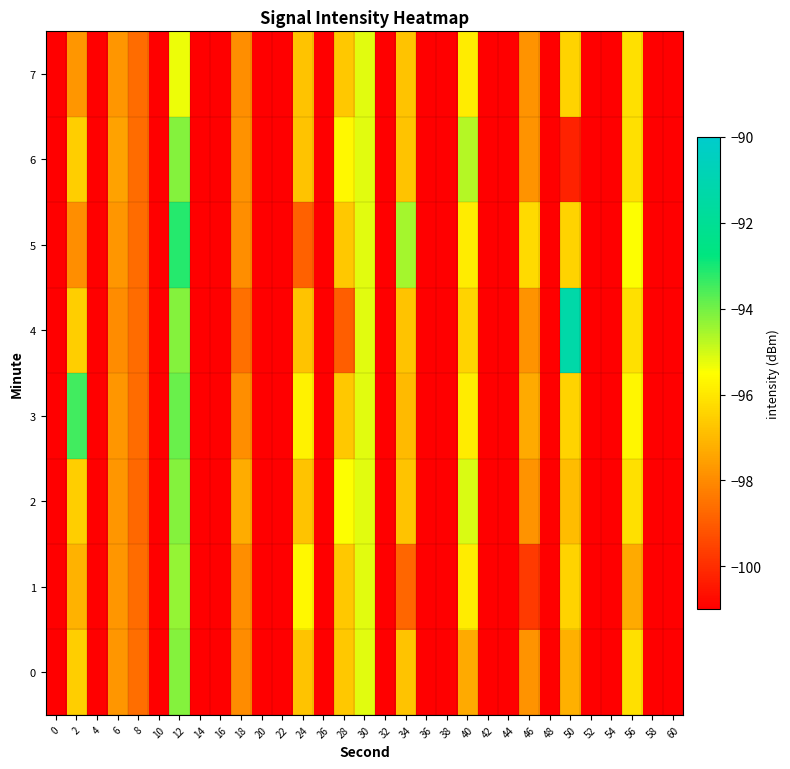

How many data points does each series have?

31